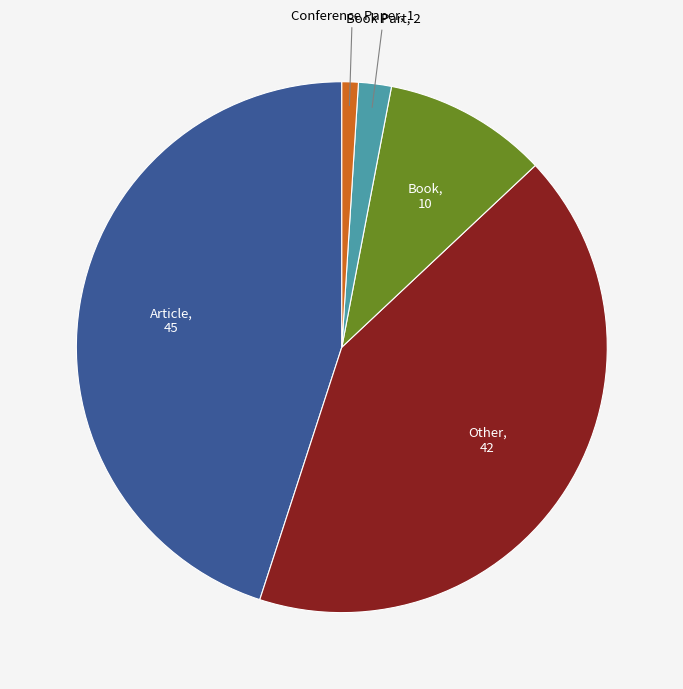

Do Book and Book Part together represent more than half of the pie?

No